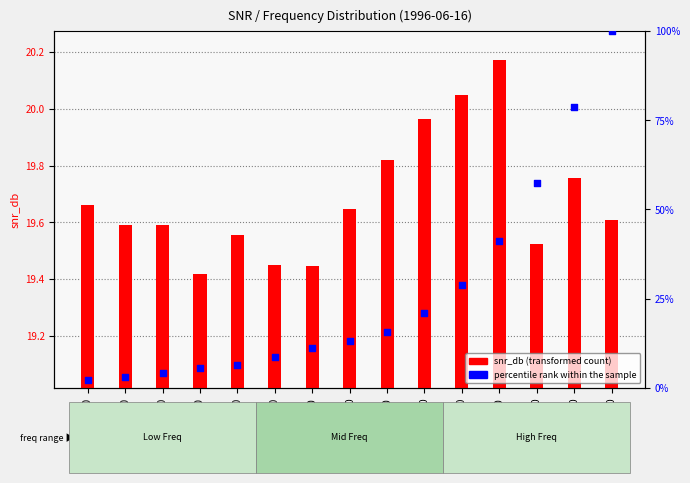

Which series has the largest Y range (max minus min)?

percentile rank within the sample